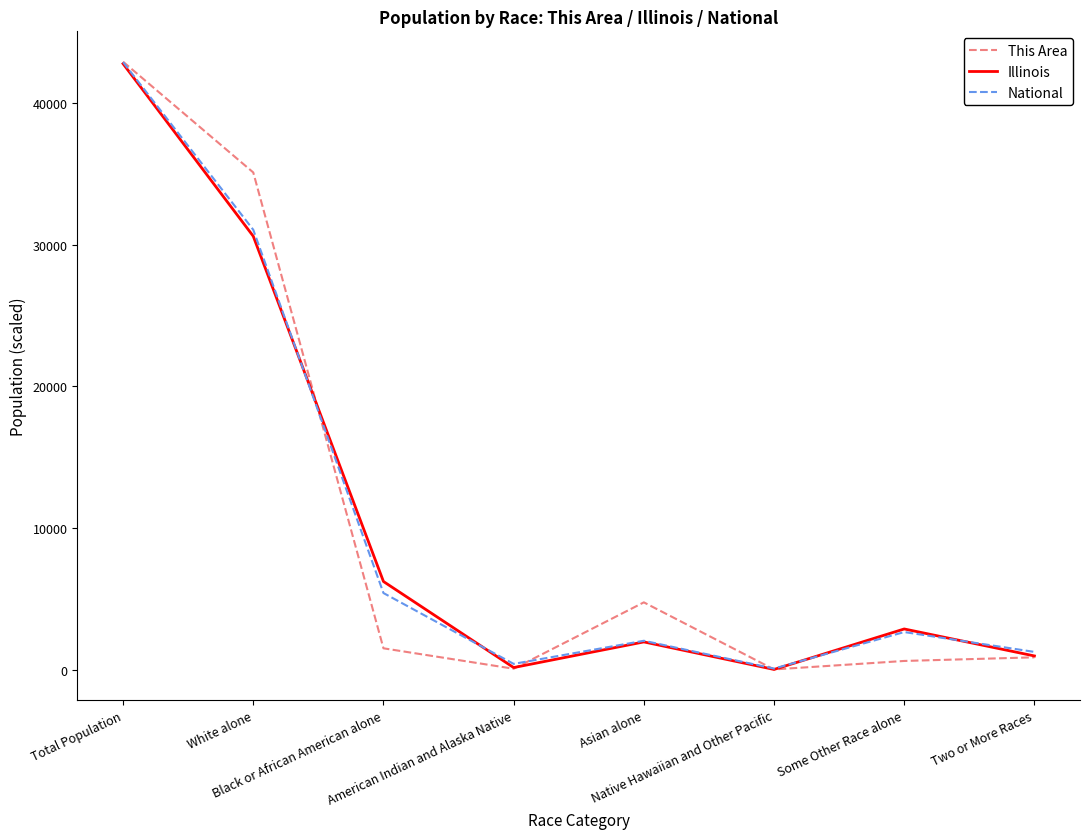

Where does the Illinois series first go above 2871?

Total Population